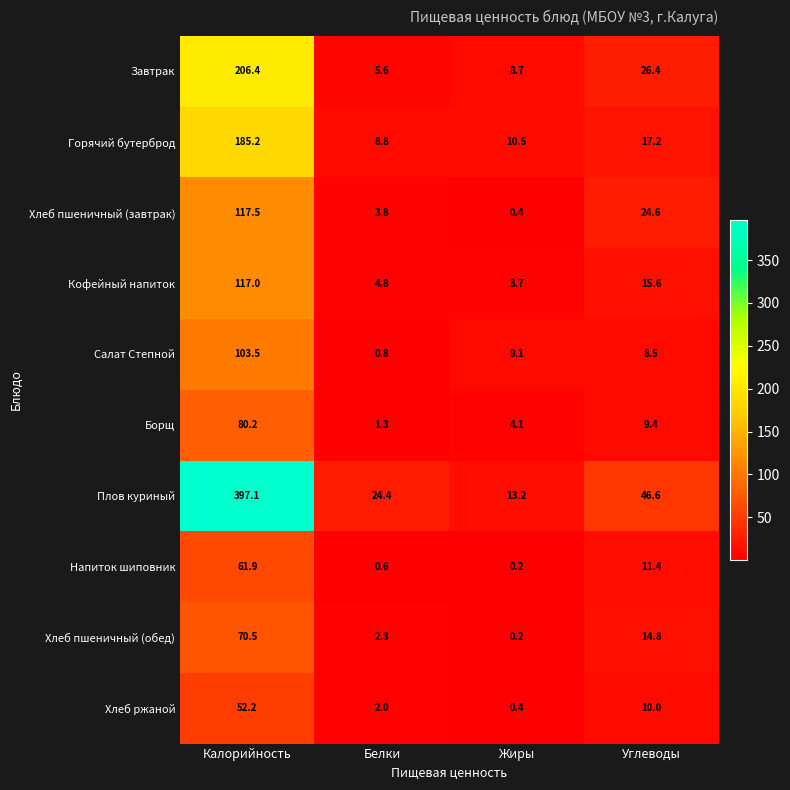

What is the difference between the Борщ values at Белки and Жиры?

2.8